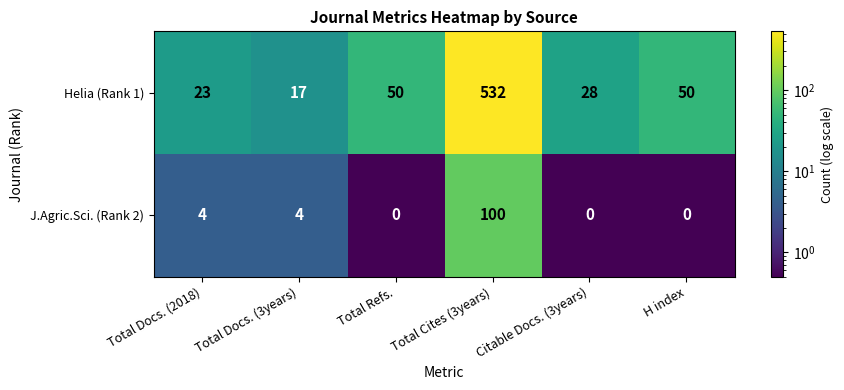

Which series has the largest range (max minus min)?

Helia (Rank 1)